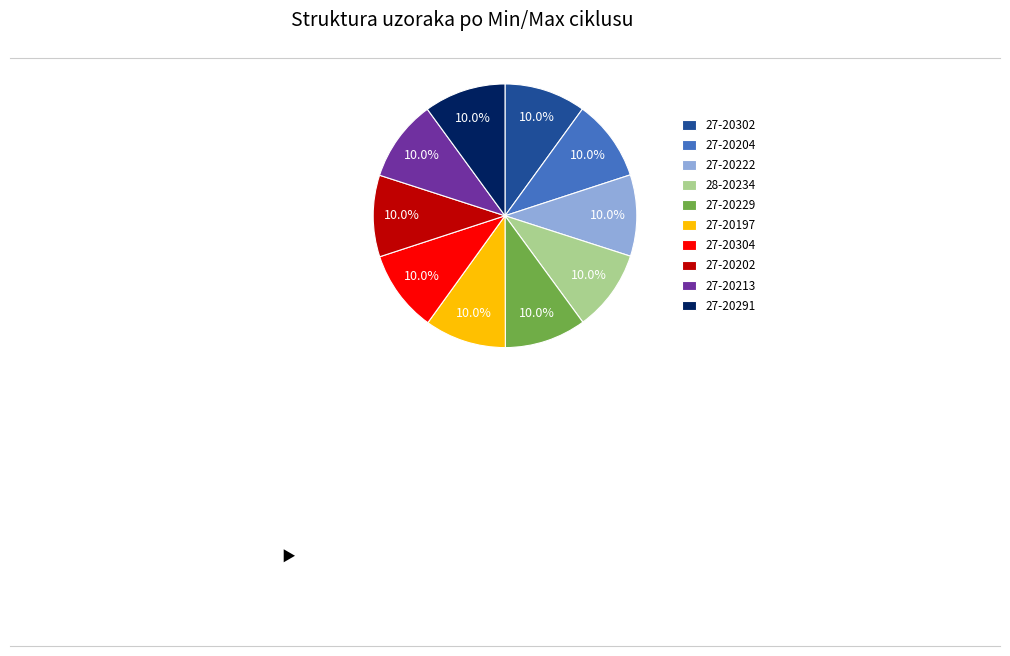

To the nearest percent, what percentage of the pie is 27-20304?

10%